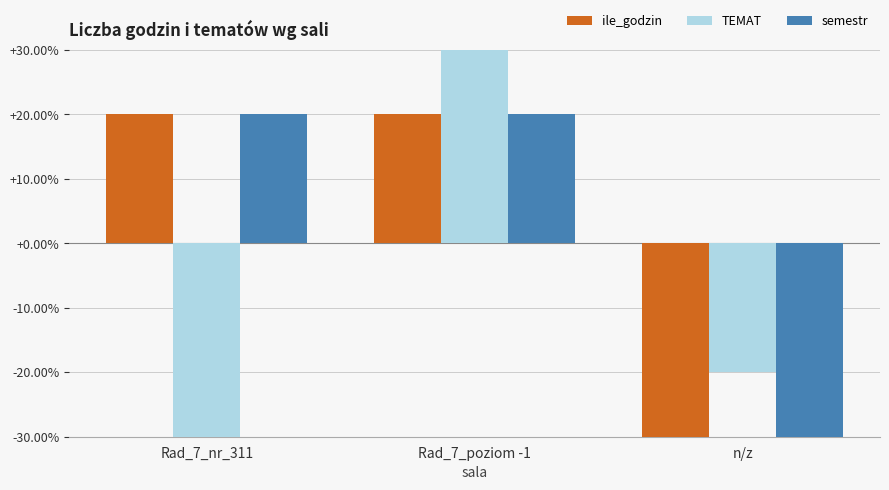

List the labels in order of ile_godzin value, largest first.

Rad_7_nr_311, Rad_7_poziom -1, n/z